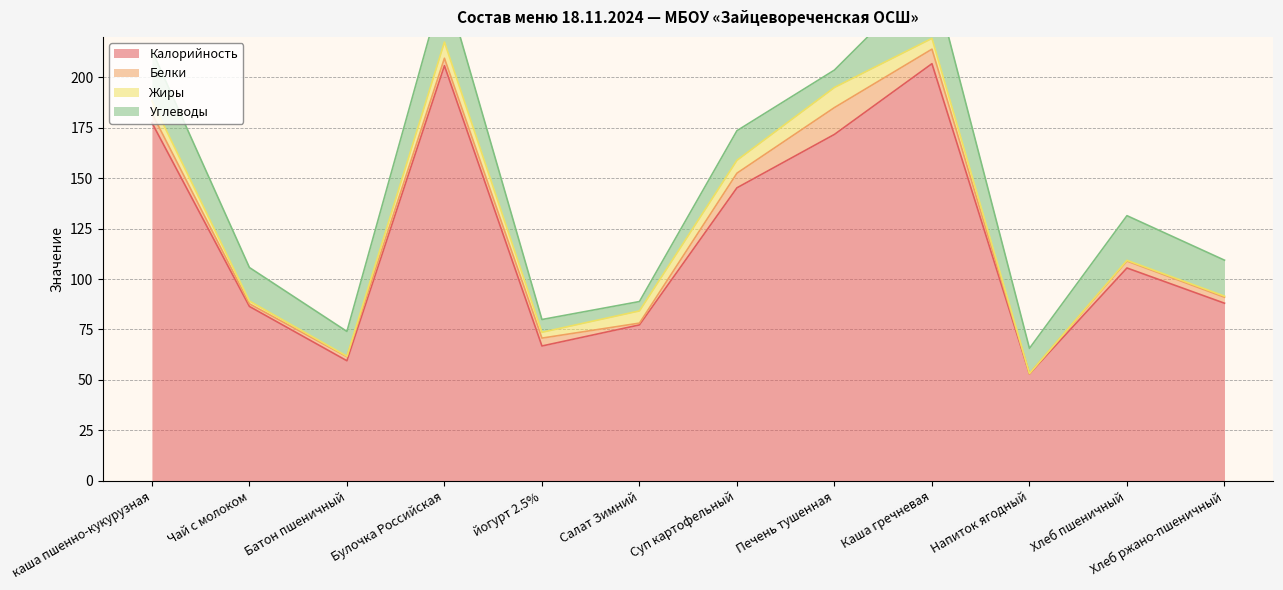

What are all the series names shown in the legend?

Калорийность, Белки, Жиры, Углеводы